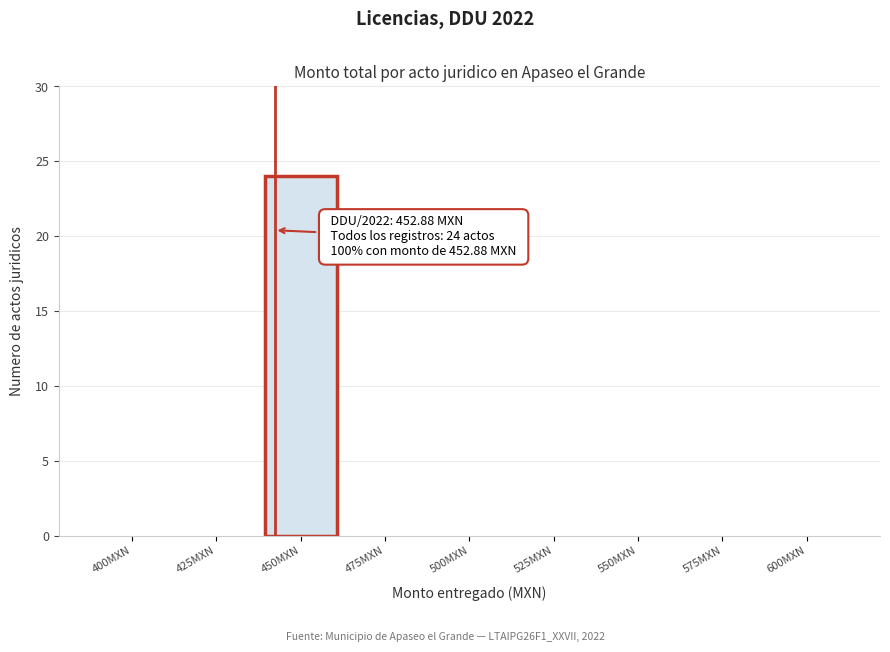

Reading left to right, what are all the values shown in this chart?

400MXN=0	425MXN=0	450MXN=24	475MXN=0	500MXN=0	525MXN=0	550MXN=0	575MXN=0	600MXN=0